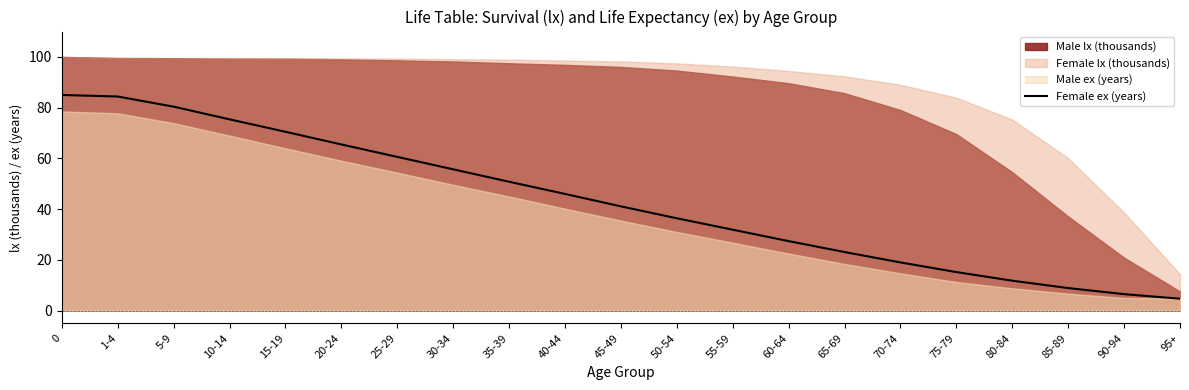

Which has a higher value, 10-14 or 70-74?

10-14